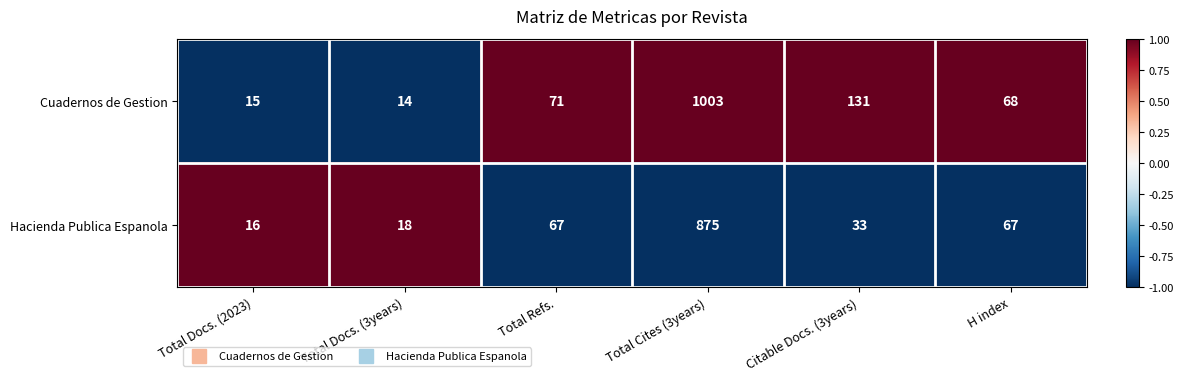

What is the sum of all Cuadernos de Gestion values?

1302